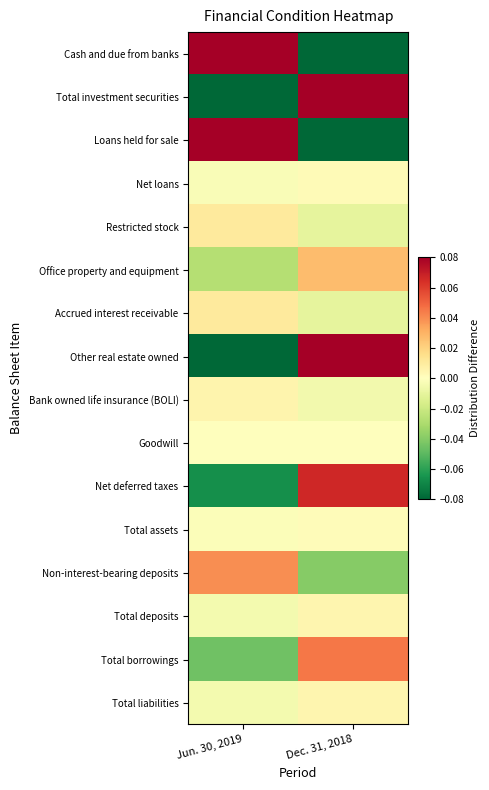

Rank the series by their maximum value, from highest to lowest.

Cash and due from banks, Other real estate owned, Total investment securities, Loans held for sale, Net deferred taxes, Total borrowings, Non-interest-bearing deposits, Office property and equipment, Accrued interest receivable, Restricted stock, Bank owned life insurance (BOLI), Total liabilities, Total deposits, Net loans, Total assets, Goodwill